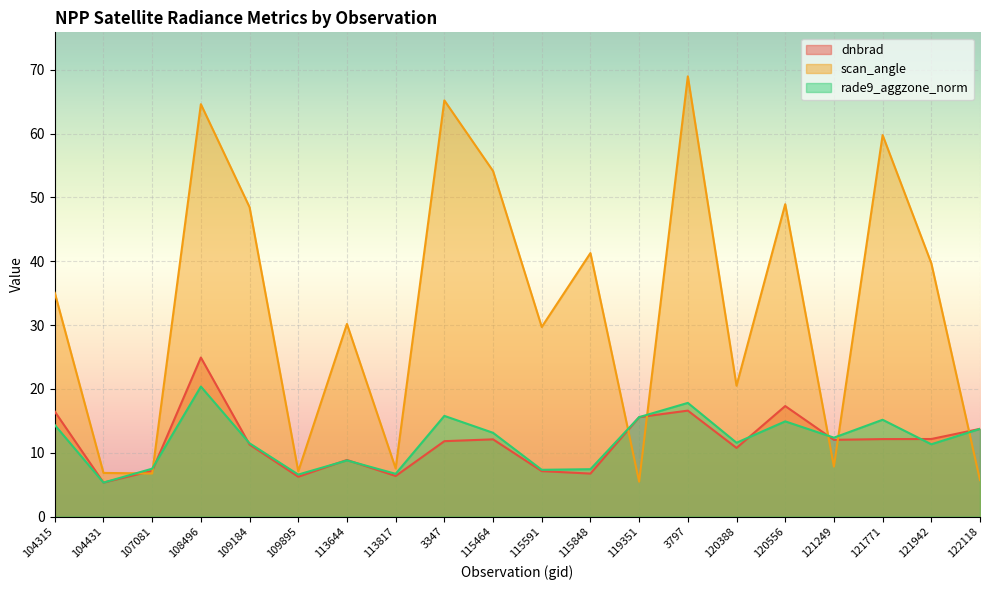

What is the label of the 3rd point from the left?

107081